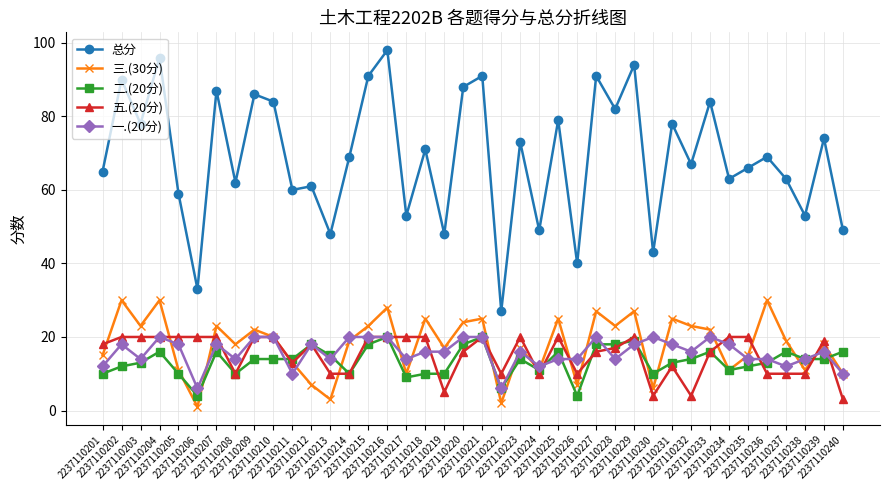

What is the difference between the highest and lowest values at 2237110223?

59